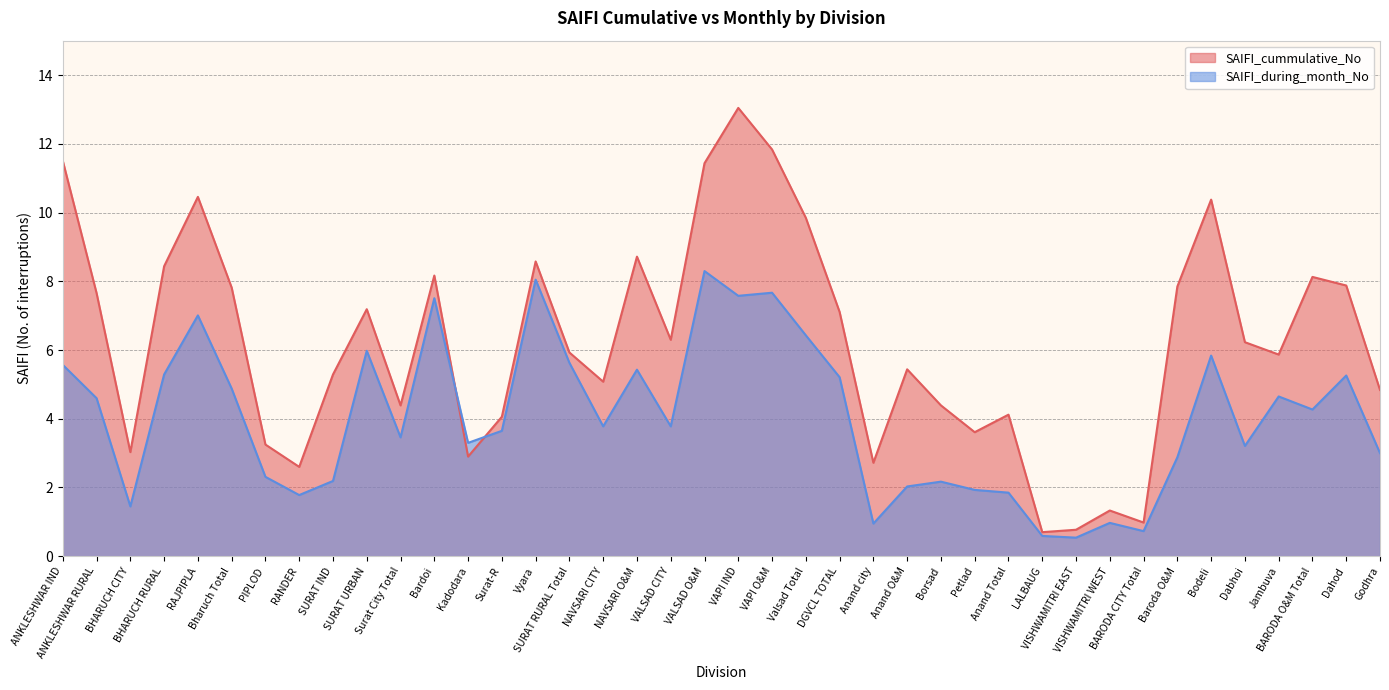

Which has a higher value, VAPI O&M or Kadodara?

VAPI O&M